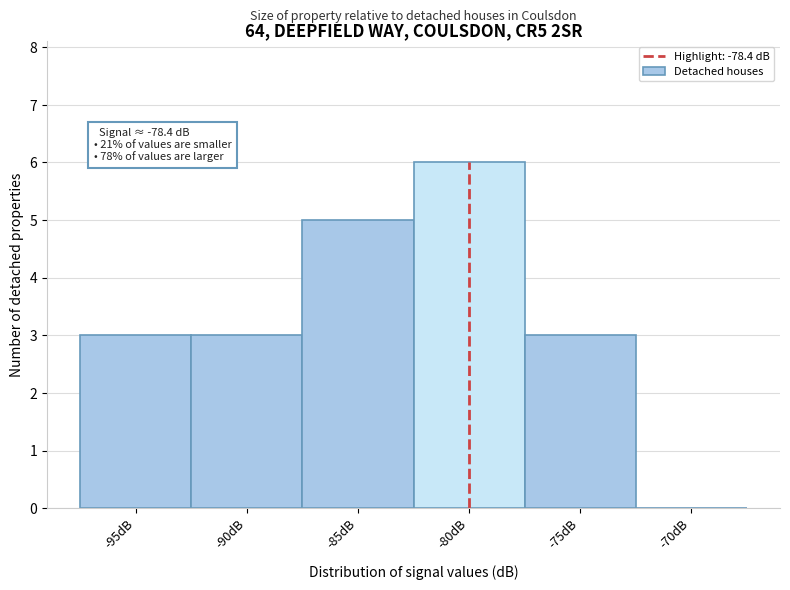

Reading left to right, list all the values displayed in this chart.

-95dB=3	-90dB=3	-85dB=5	-80dB=6	-75dB=3	-70dB=0